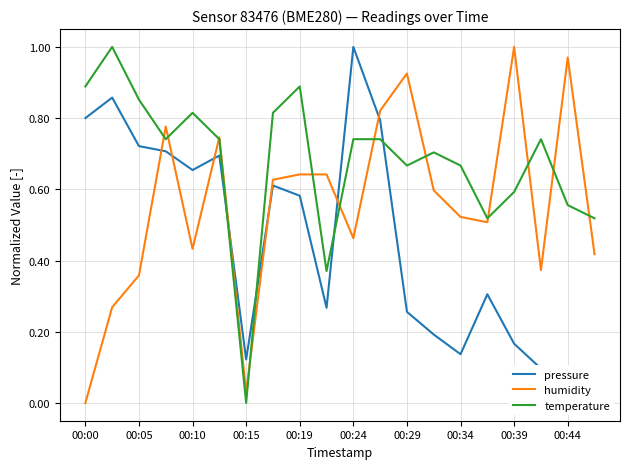

True or false: pressure has a value of 0.8 at 11.

True